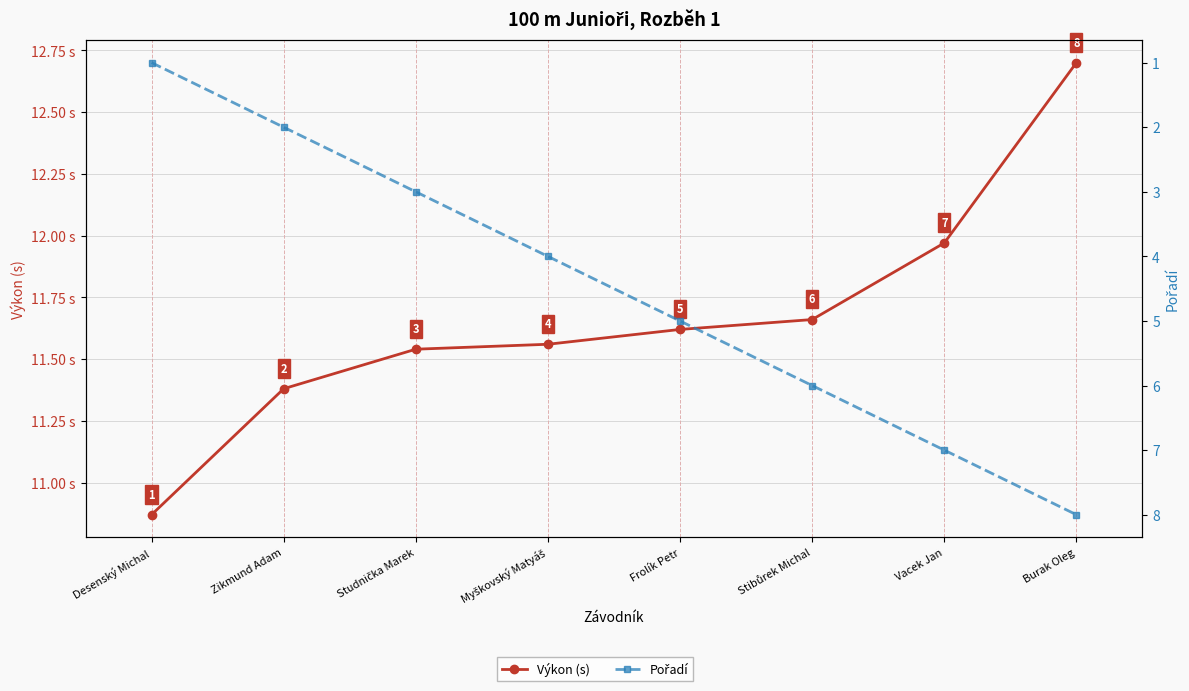

How many lines are shown in the chart?

2